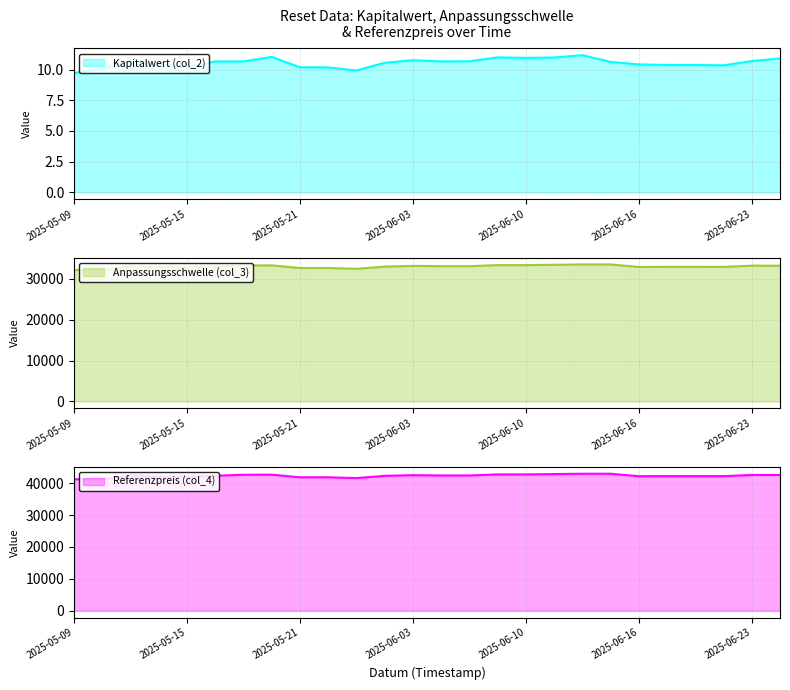

What is the total value across all series at 2025-05-22?

74519.3